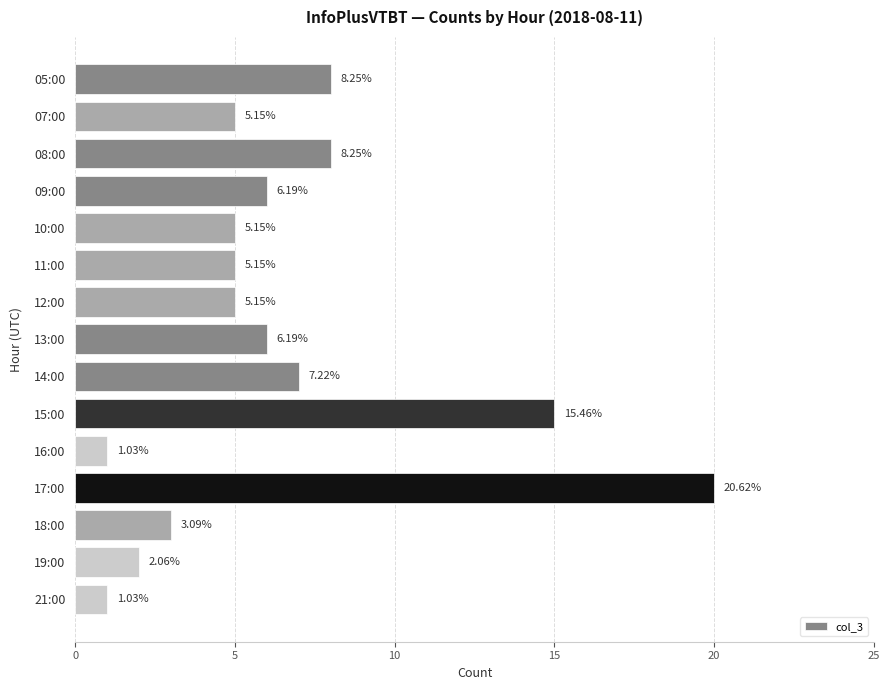

What is the greatest value displayed?

20